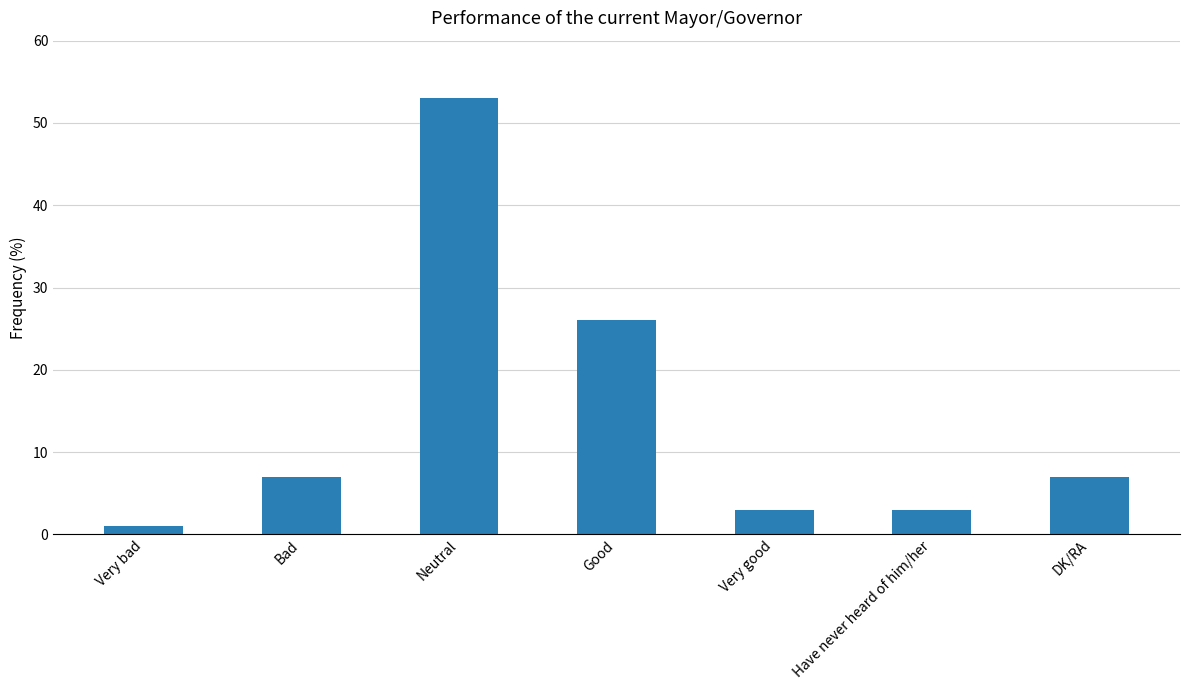

What position from the left is Very good?

5